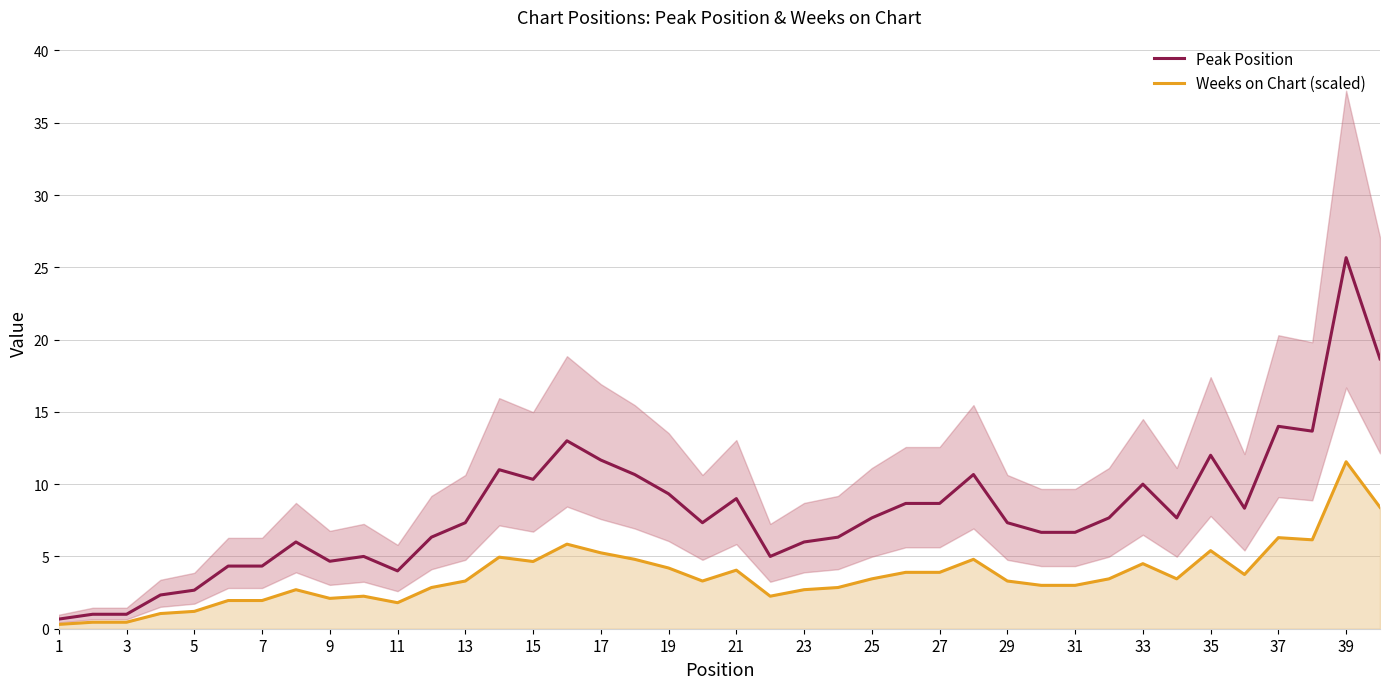

Is it true that Peak Position equals 7.6 at 37?

False